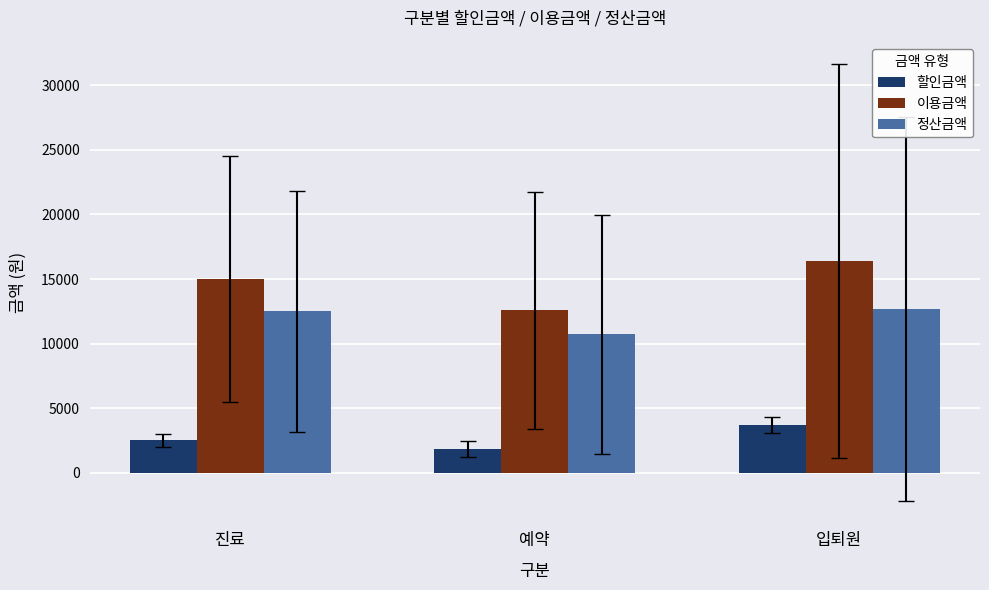

List the series in order of their overall mean, highest first.

이용금액, 정산금액, 할인금액